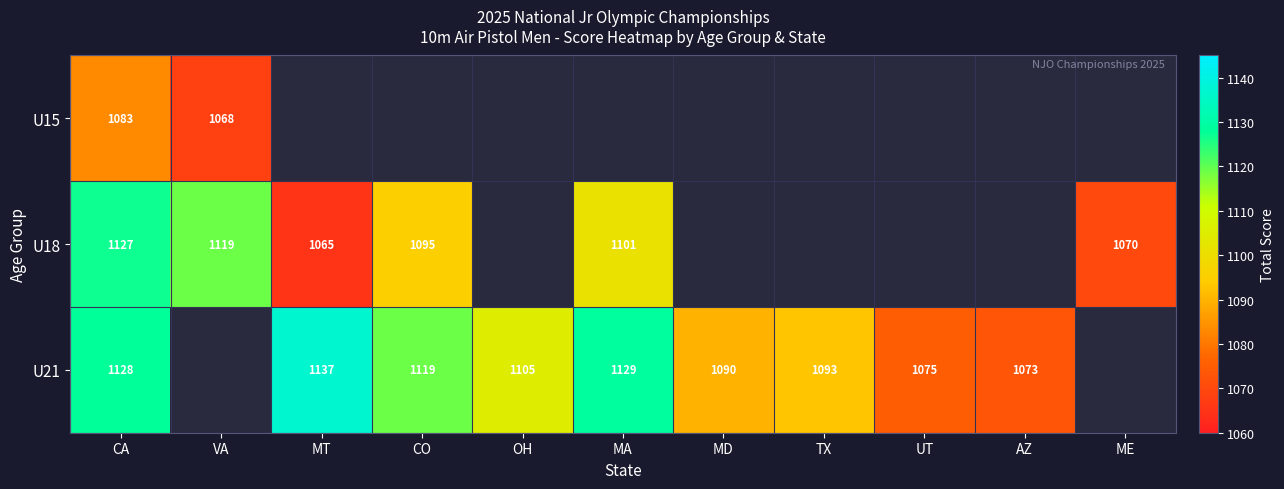

The U18 series shows 1127 at CA. True or false?

True